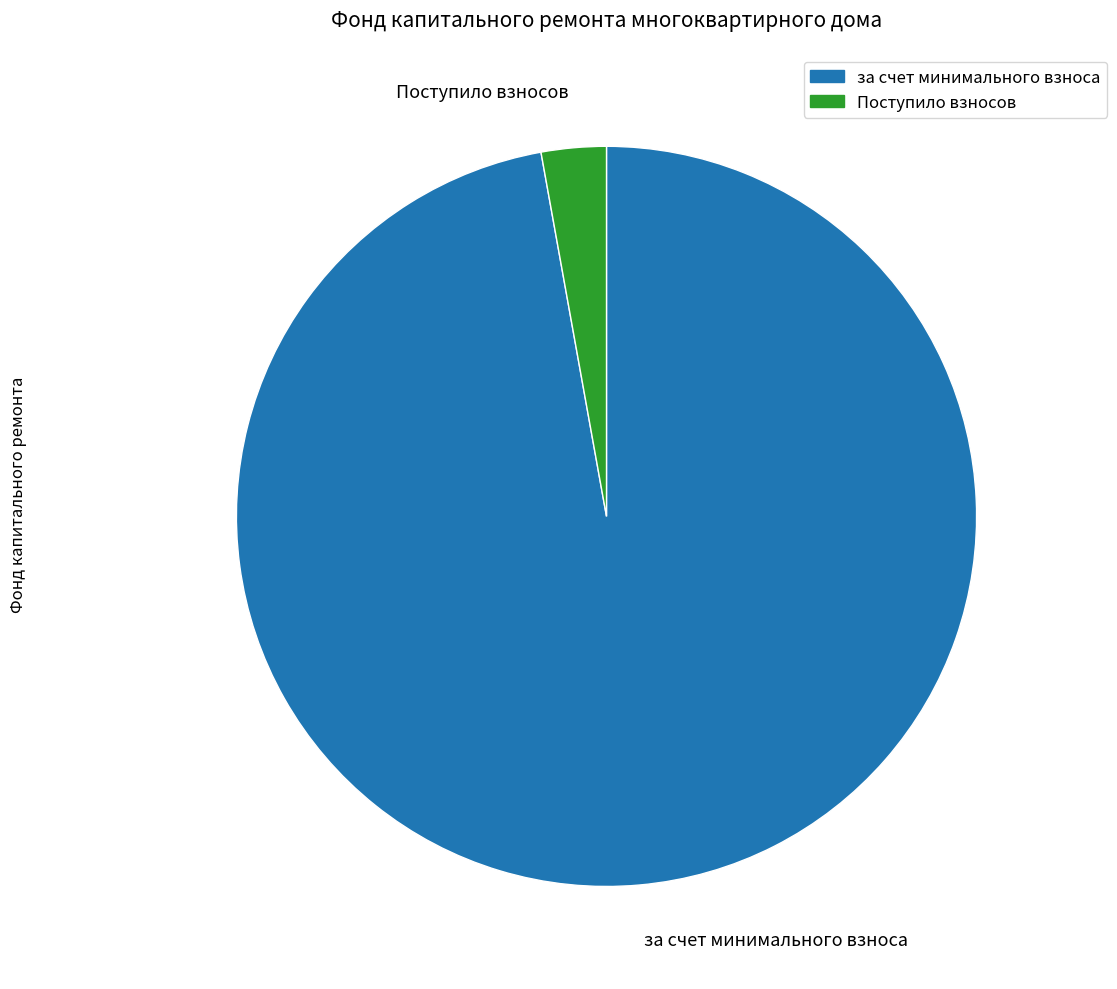

The Поступило взносов slice represents 3% of the pie. True or false?

True